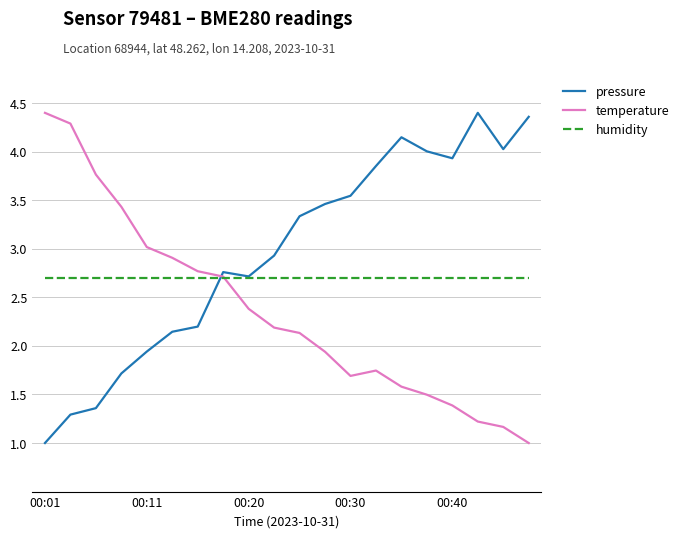

Rank the series by their average value, from lowest to highest.

temperature, humidity, pressure